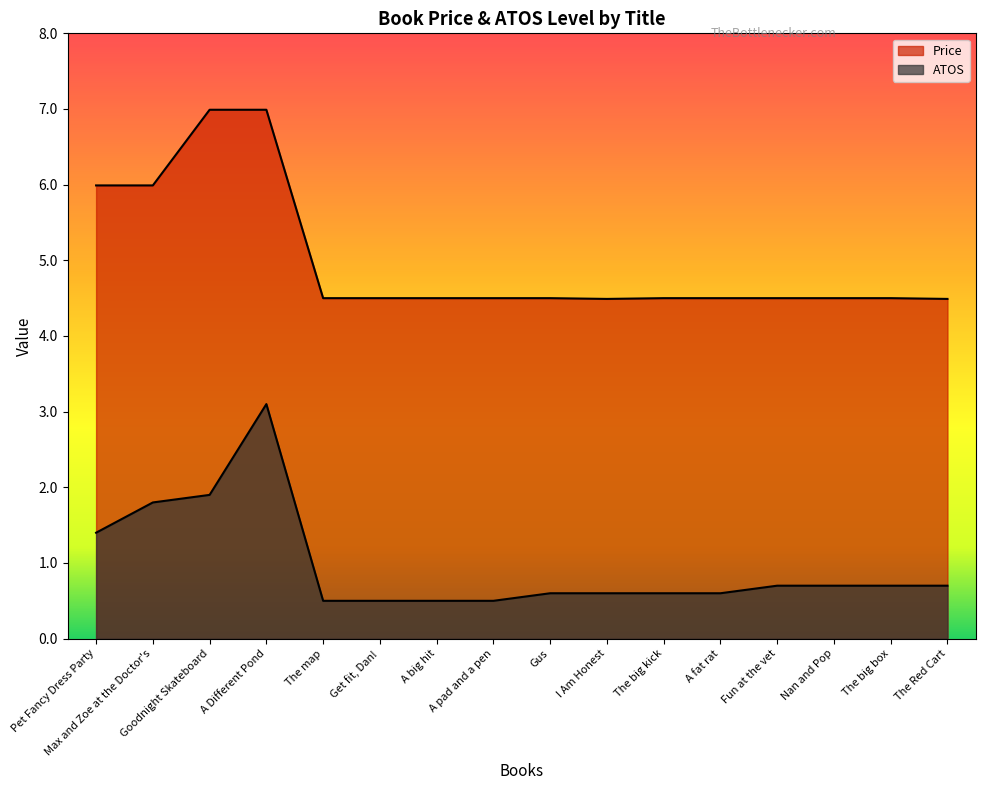

Reading right to left, extract all data points from this chart.

Price: 4.5	4.5	4.5	4.5	4.5	4.5	4.5	4.5	4.5	4.5	4.5	4.5	7.0	7.0	6.0	6.0
ATOS: 0.7	0.7	0.7	0.7	0.6	0.6	0.6	0.6	0.5	0.5	0.5	0.5	3.1	1.9	1.8	1.4